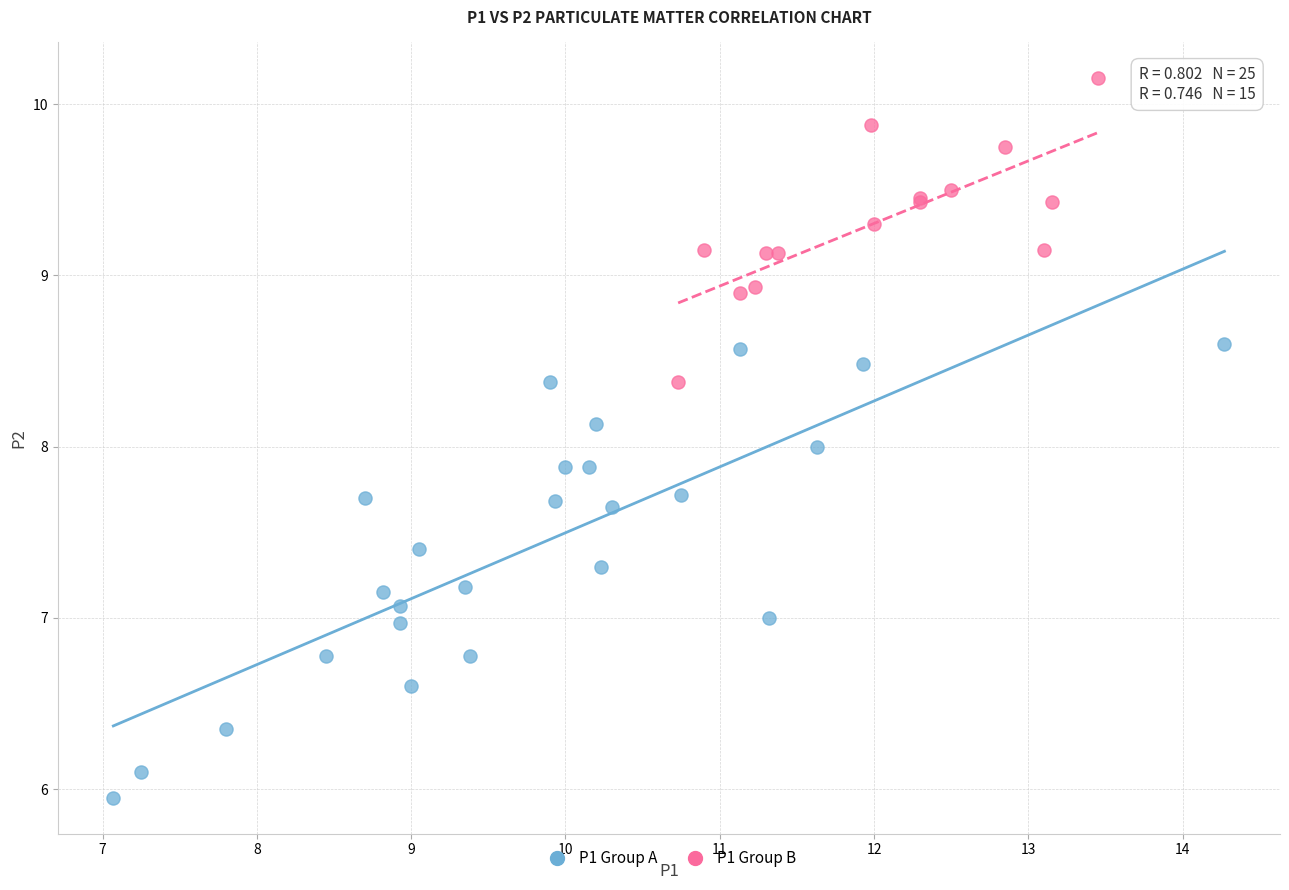

Which series contains the lowest Y value?

P1 Group A